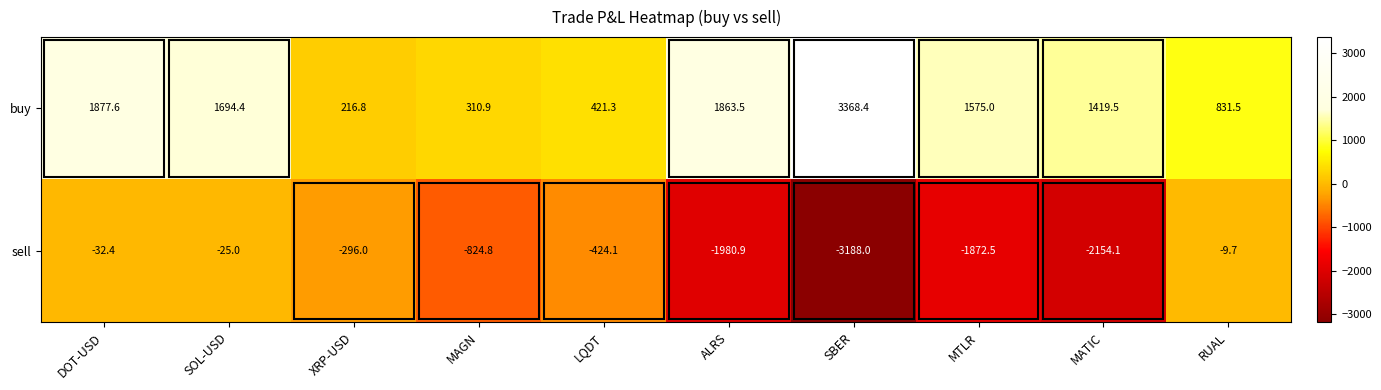

How many categories are shown in the chart?

10